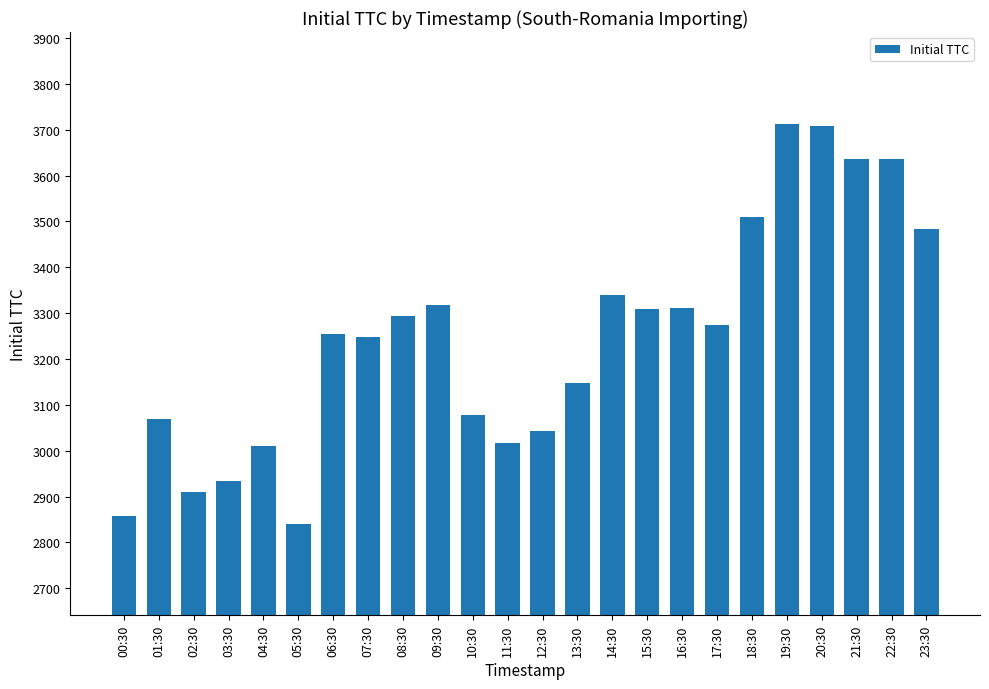

What is the sum of the values at 18:30 and 19:30?

7223